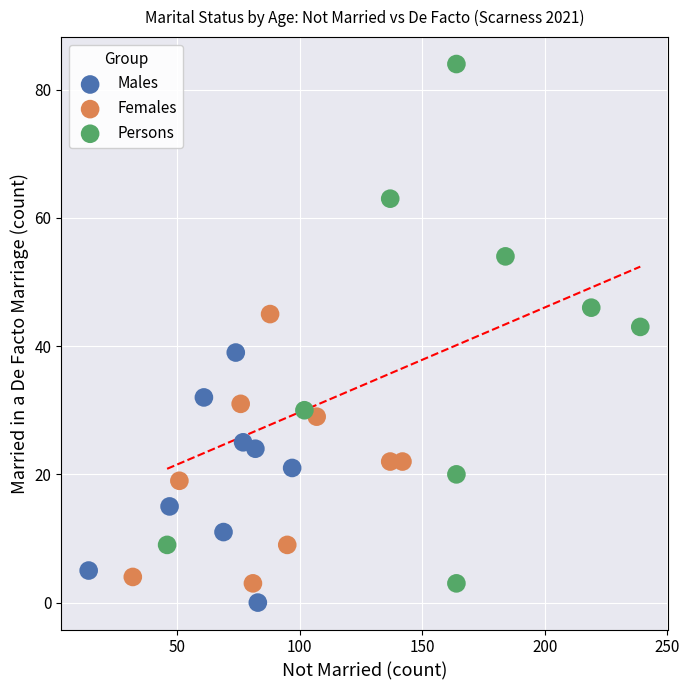

Which series contains the highest Y value?

Persons